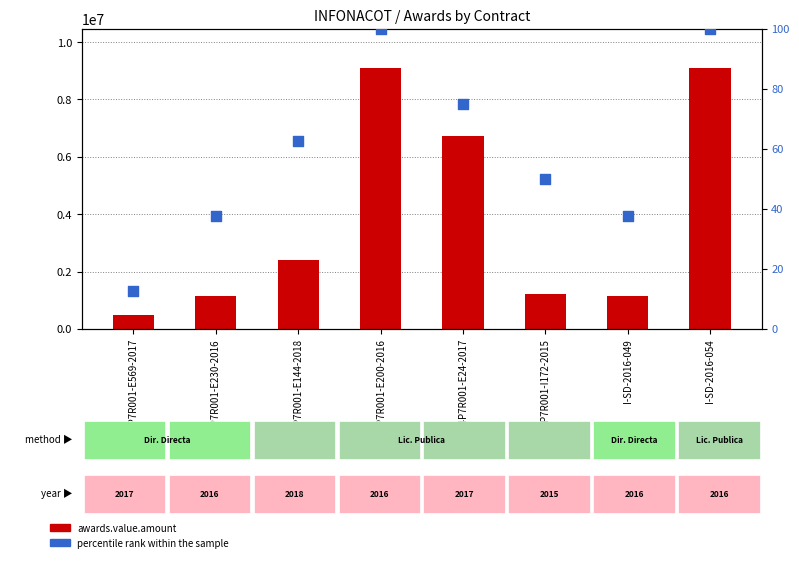

At how many categories does at least one series exceed 792788?

7